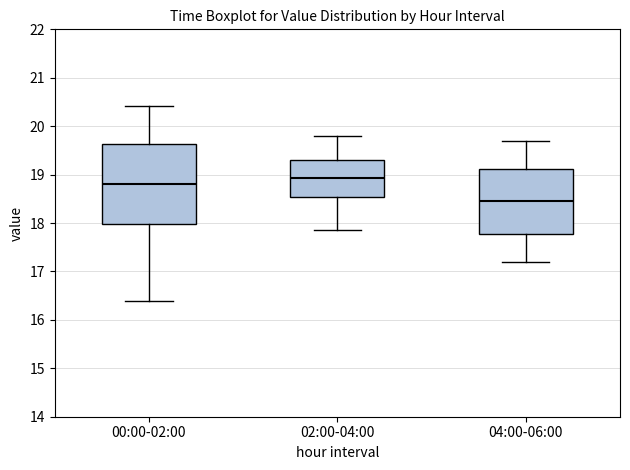

Where does the median line of the box for 02:00-04:00 sit on the y-axis? The values are not printed on the chart, so give them approximately, as read against the axis.

18.9